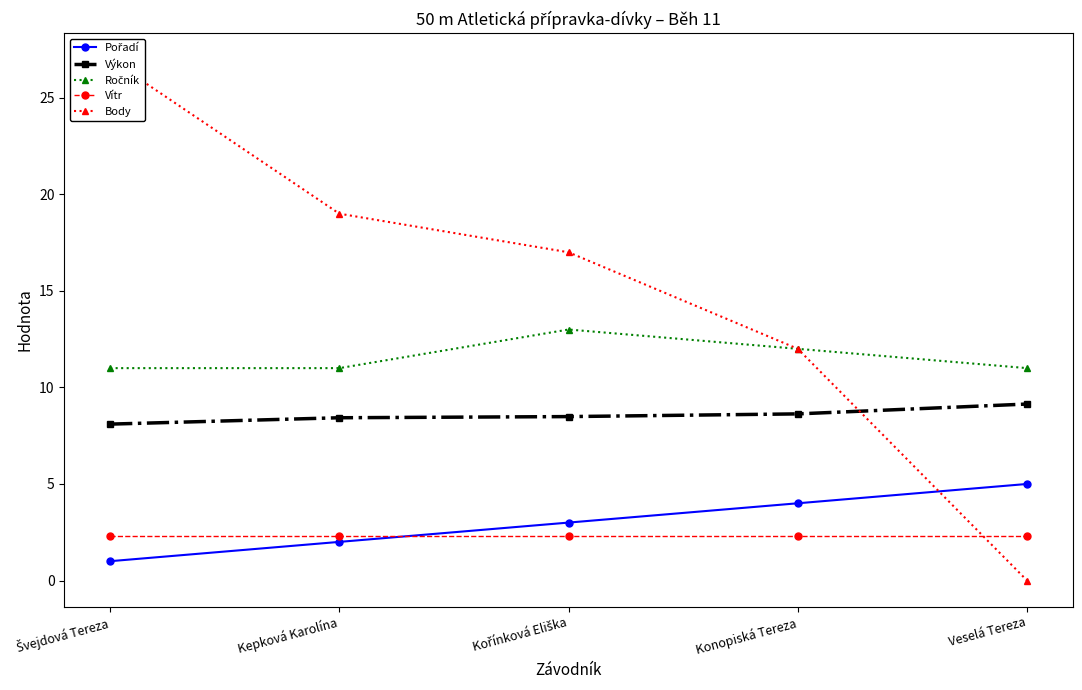

At how many categories does at least one series exceed 15?

3